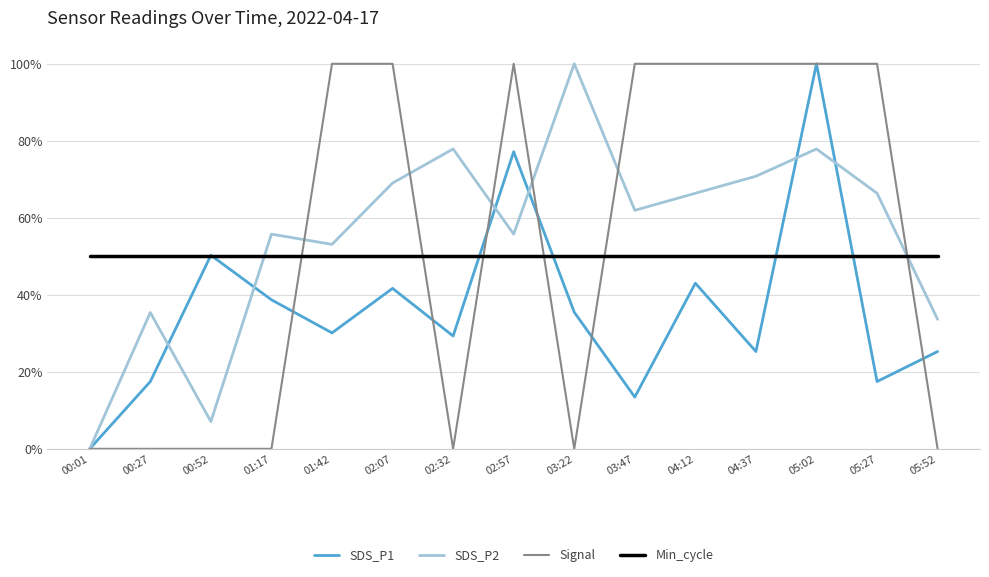

True or false: SDS_P2 has a value of 72.2 at 01:42.

False